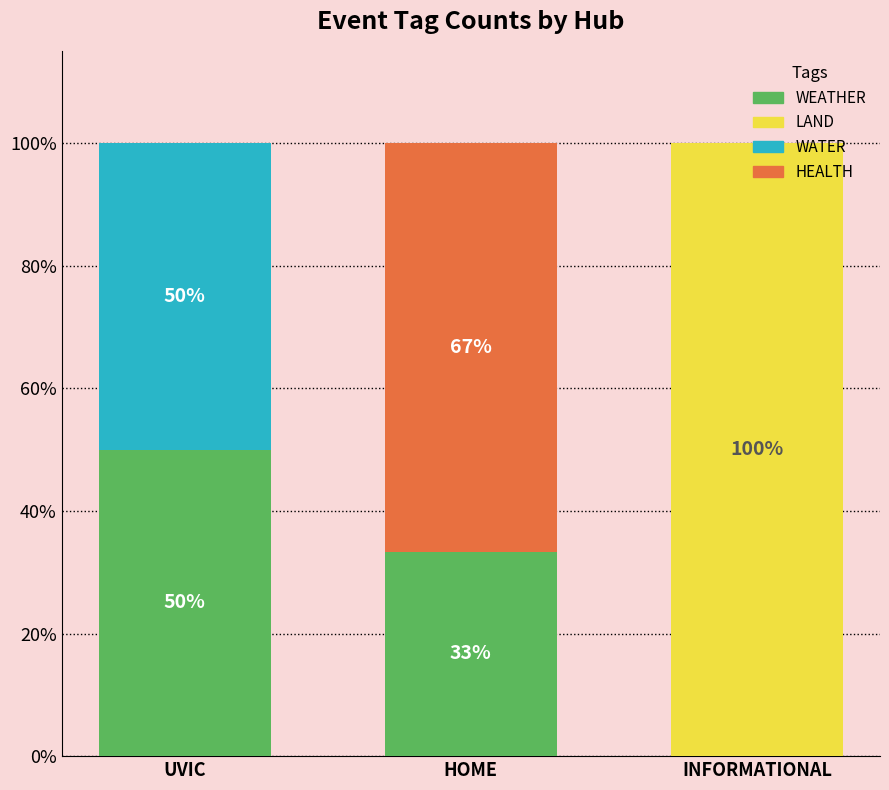

What is the total value across all series at UVIC?

2